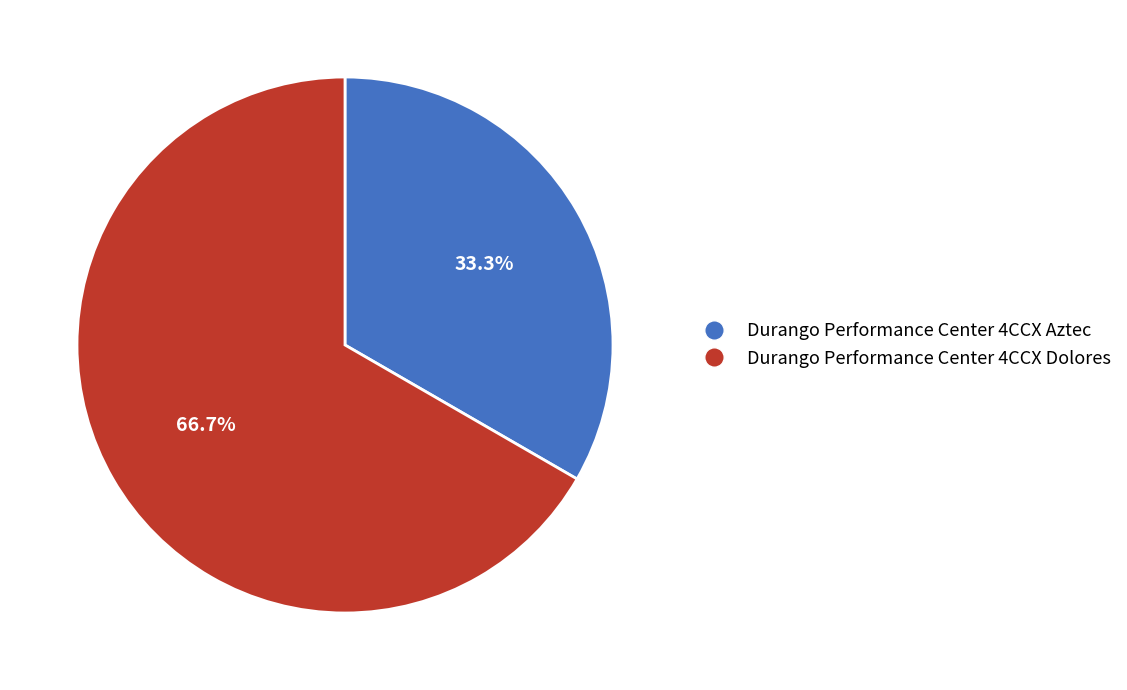

To the nearest percent, what is the difference between the largest and smallest slice percentages?

33%